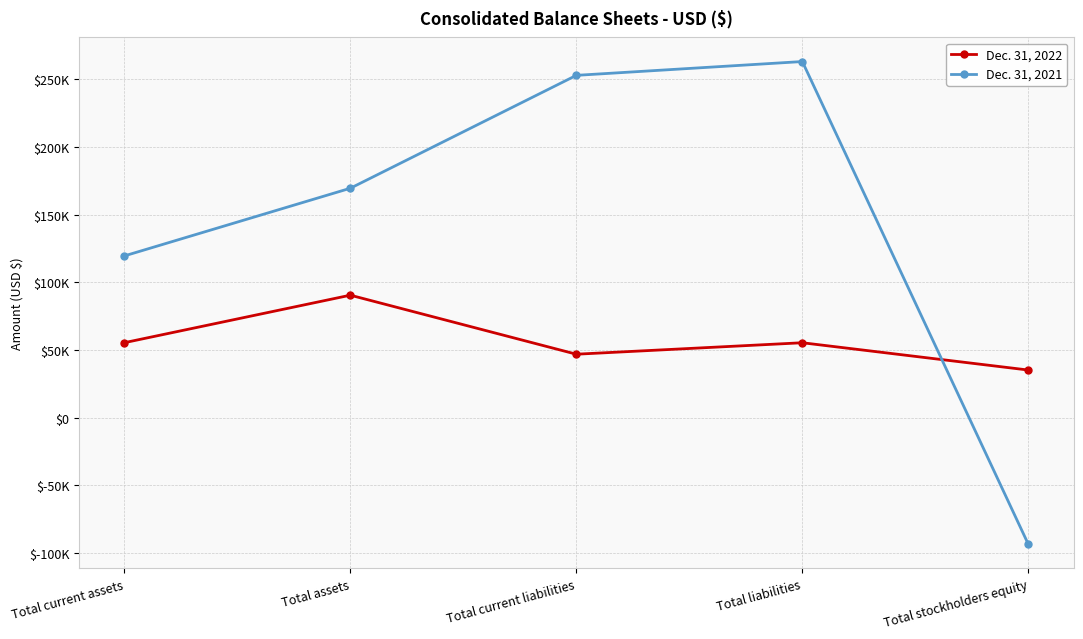

Is this an area chart (filled region under the line)?

No